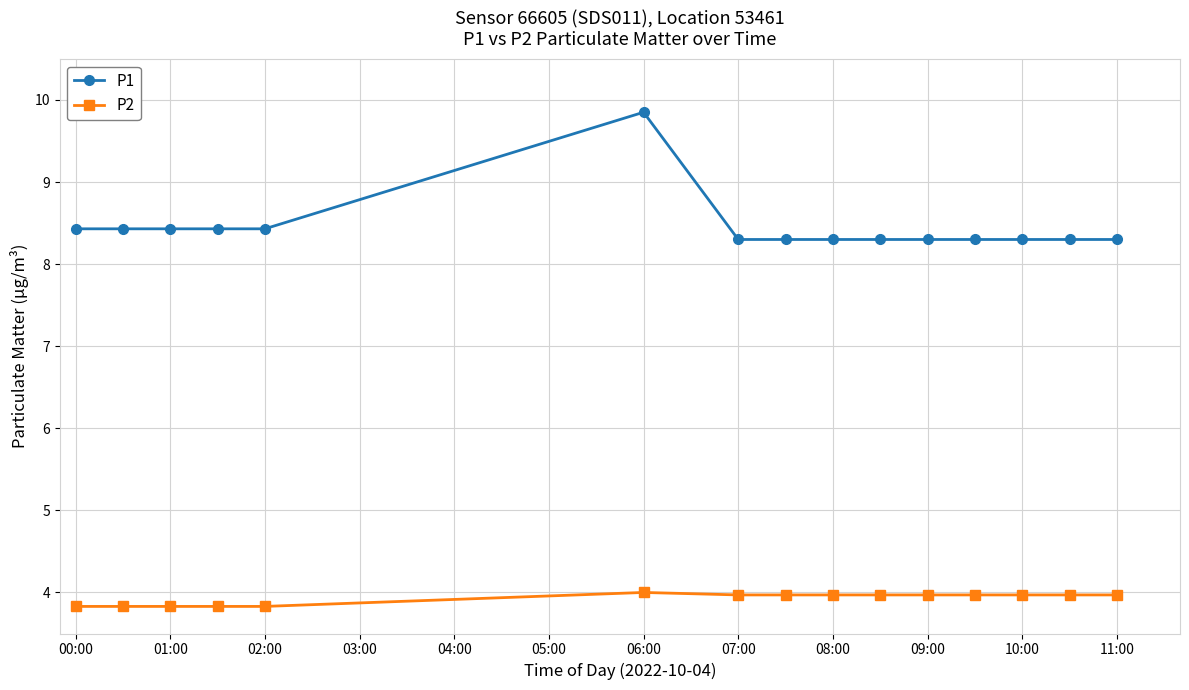

What is the sum of all P2 values?

58.9